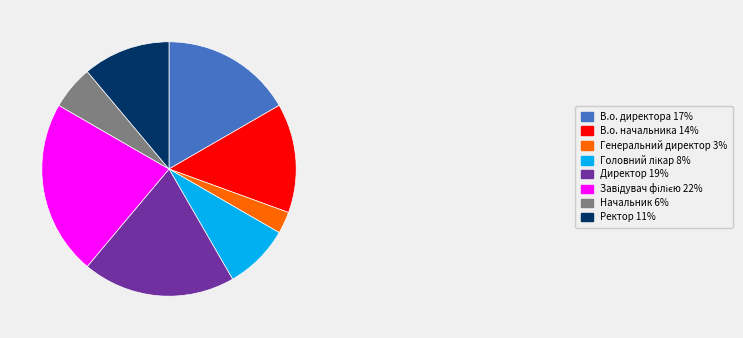

Combined, do В.о. начальника 14% and Генеральний директор 3% account for over 50%?

No